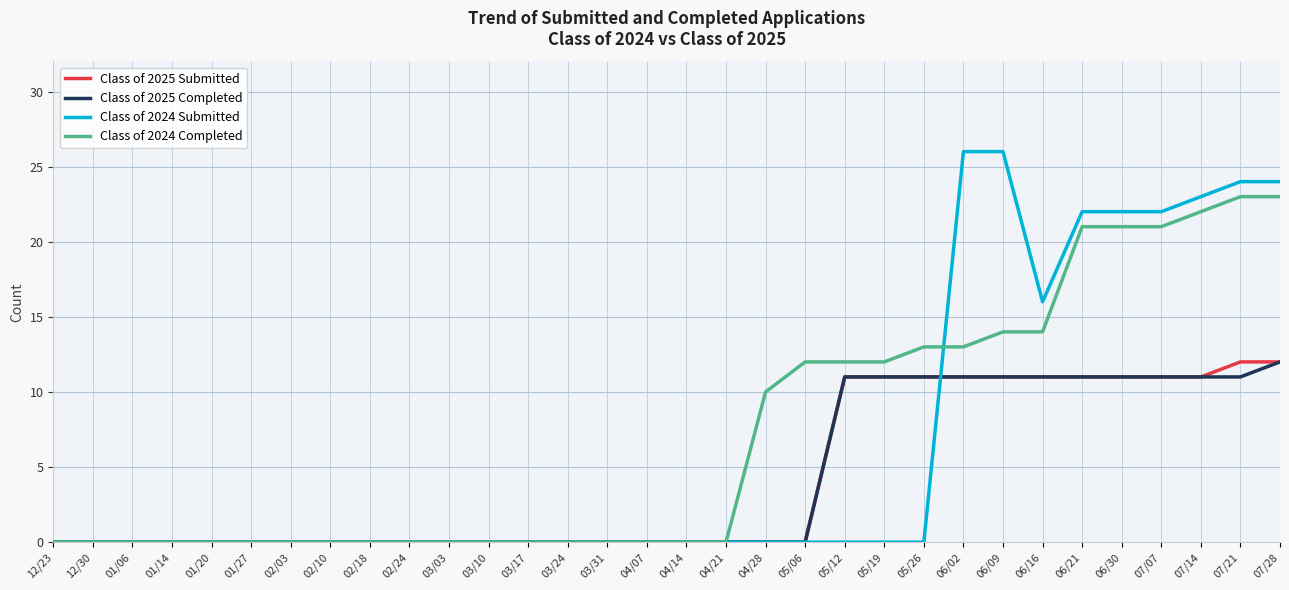

What is the maximum value for Class of 2025 Completed?

12